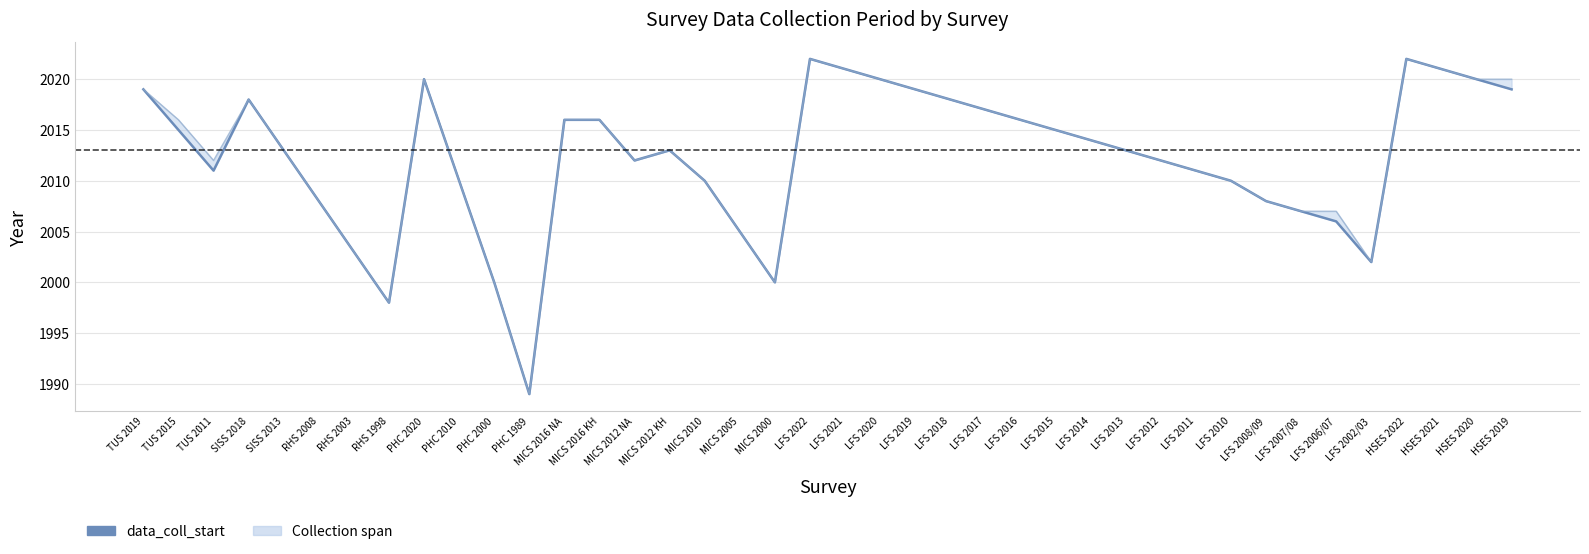

Reading left to right, extract all data points from this chart.

2019	2015	2011	2018	2013	2008	2003	1998	2020	2010	2000	1989	2016	2016	2012	2013	2010	2005	2000	2022	2021	2020	2019	2018	2017	2016	2015	2014	2013	2012	2011	2010	2008	2007	2006	2002	2022	2021	2020	2019